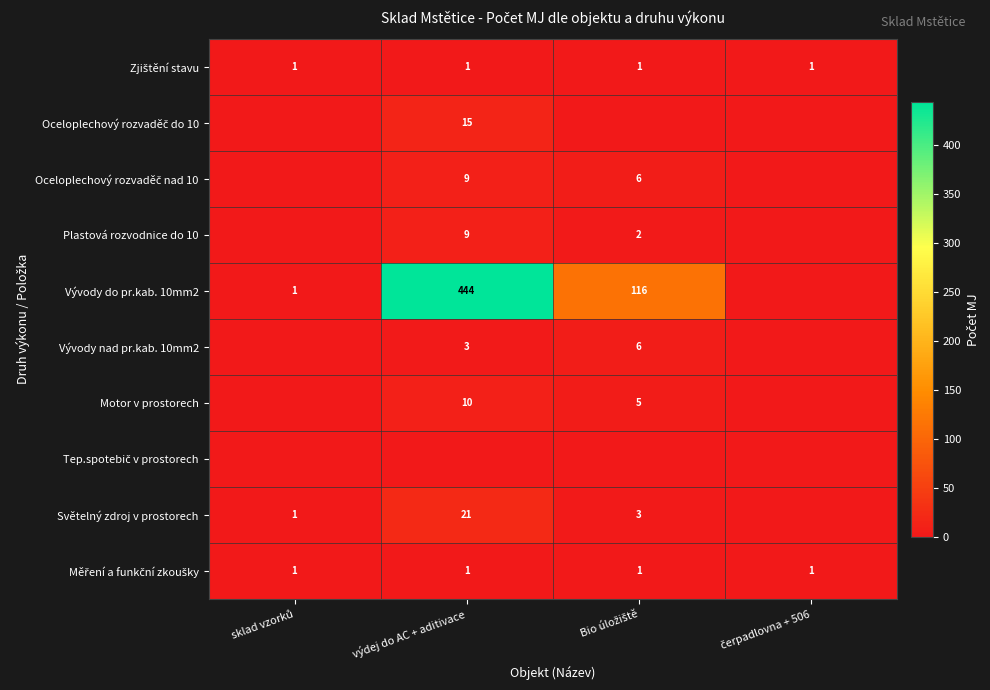

True or false: Plastová rozvodnice do 10 has a value of 12 at výdej do AC + aditivace.

False